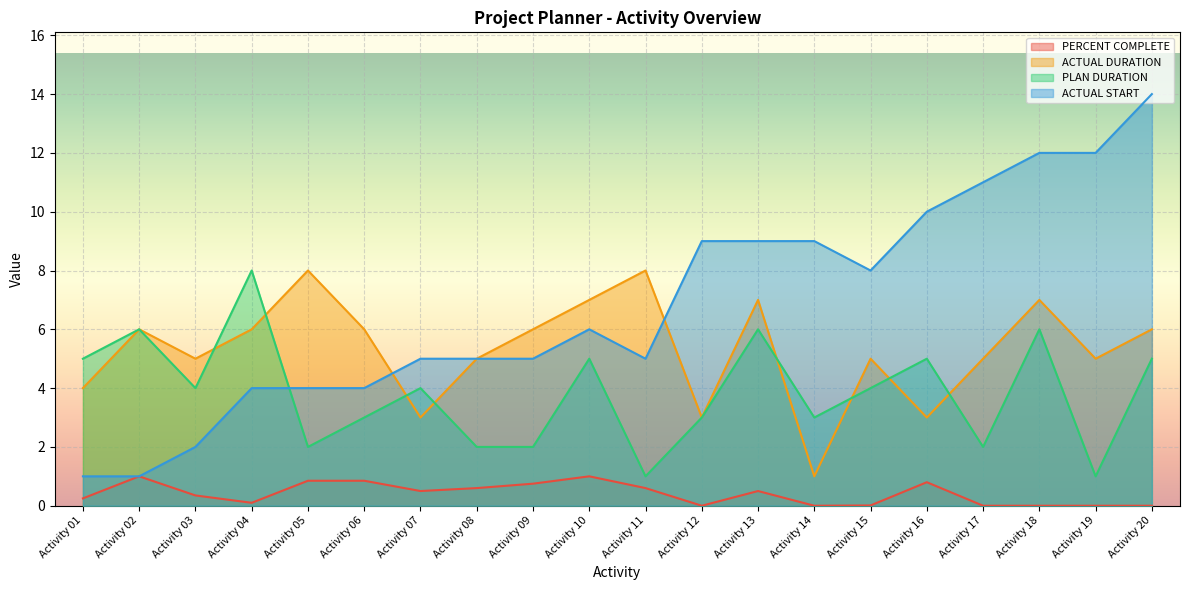

What is the minimum value for PLAN DURATION?

1.0